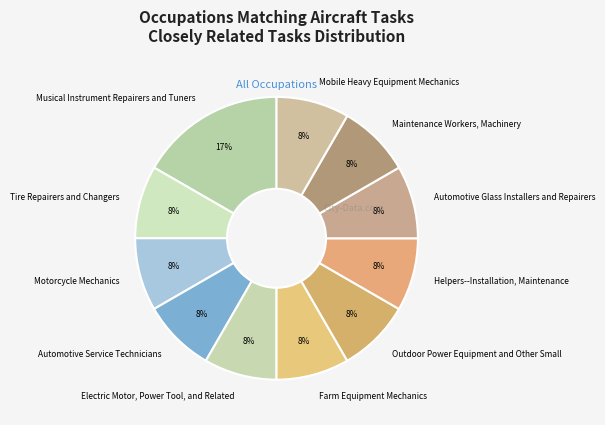

The Mobile Heavy Equipment Mechanics slice represents 8% of the pie. True or false?

True